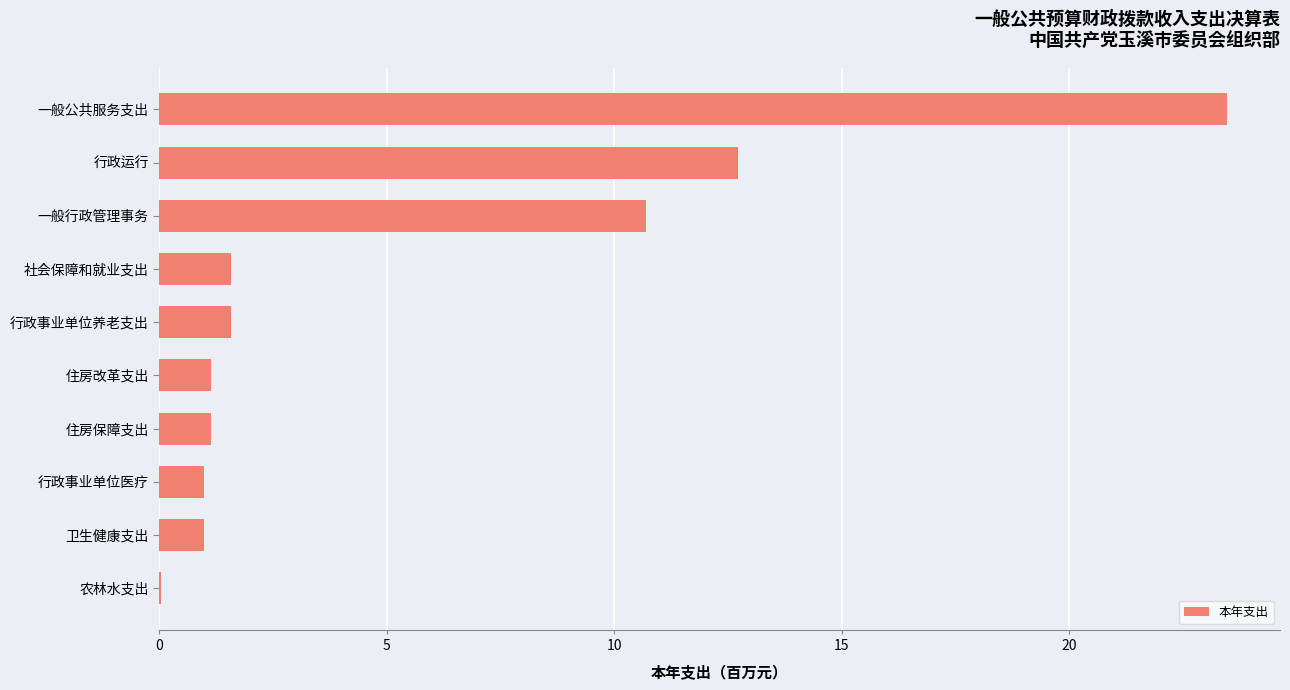

At which category does the chart reach its peak across all series?

一般公共服务支出